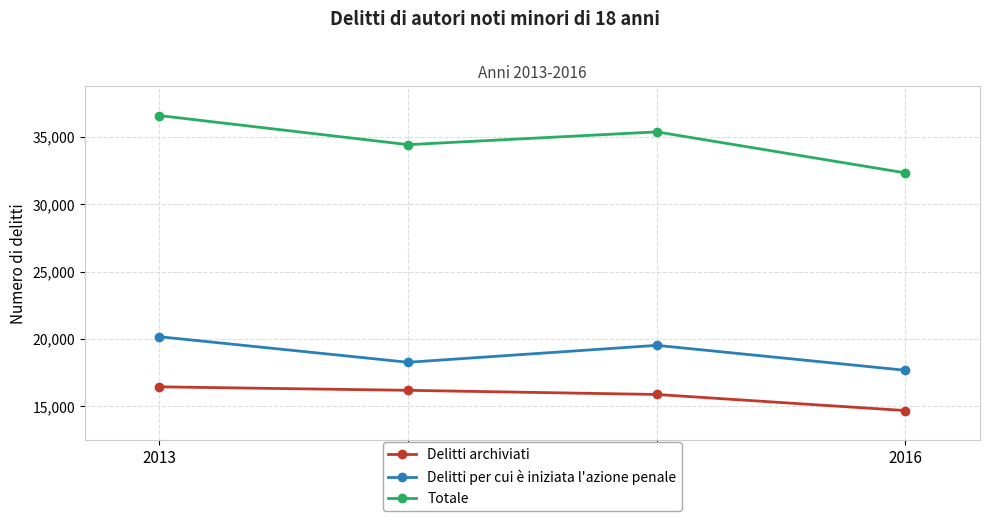

Rank the series by their average value, from highest to lowest.

Totale, Delitti per cui è iniziata l'azione penale, Delitti archiviati